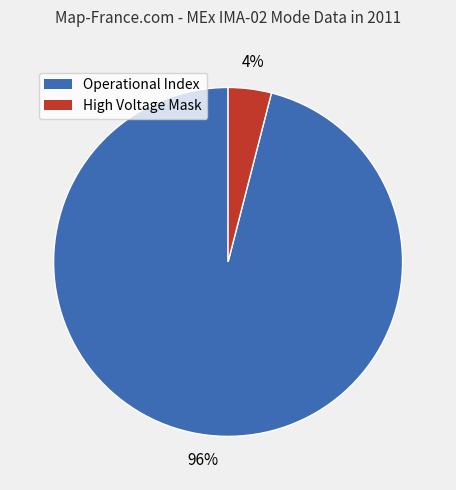

Count the number of slices in the pie.

2